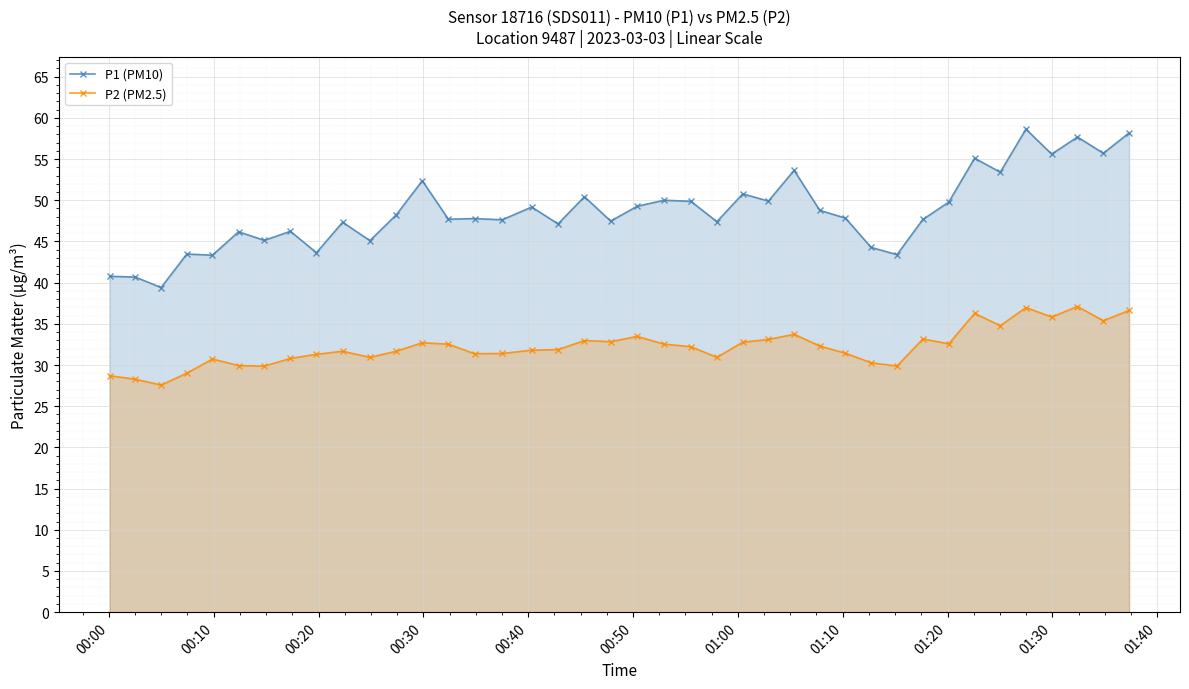

Which series has the largest range (max minus min)?

P1 (PM10)